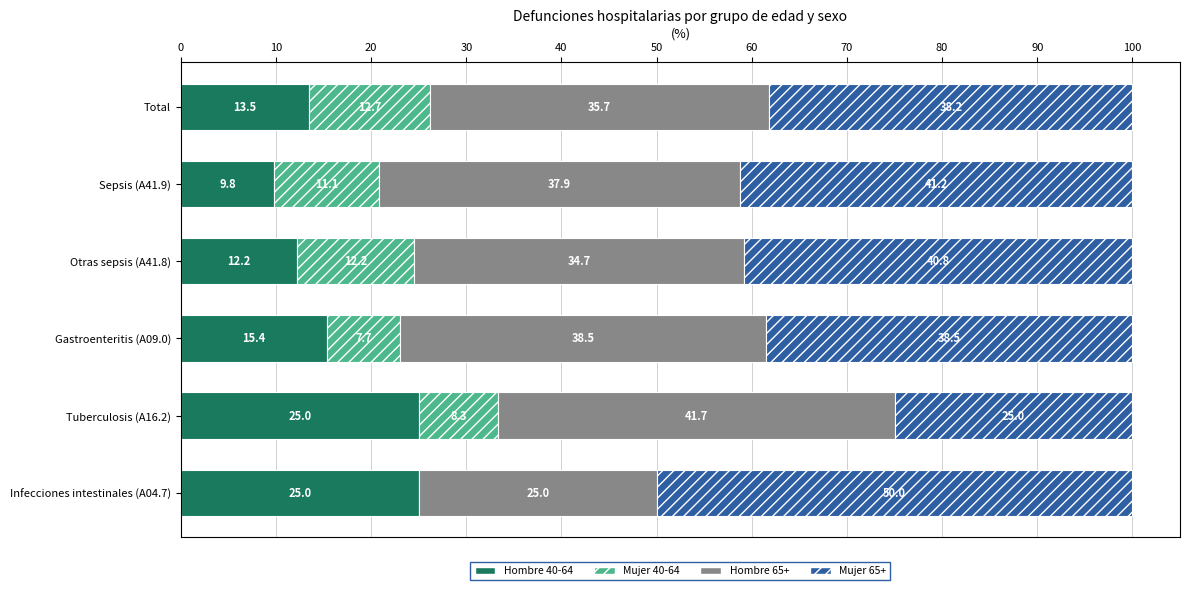

True or false: Hombre 40-64 has a value of 12.2 at Otras sepsis (A41.8).

True